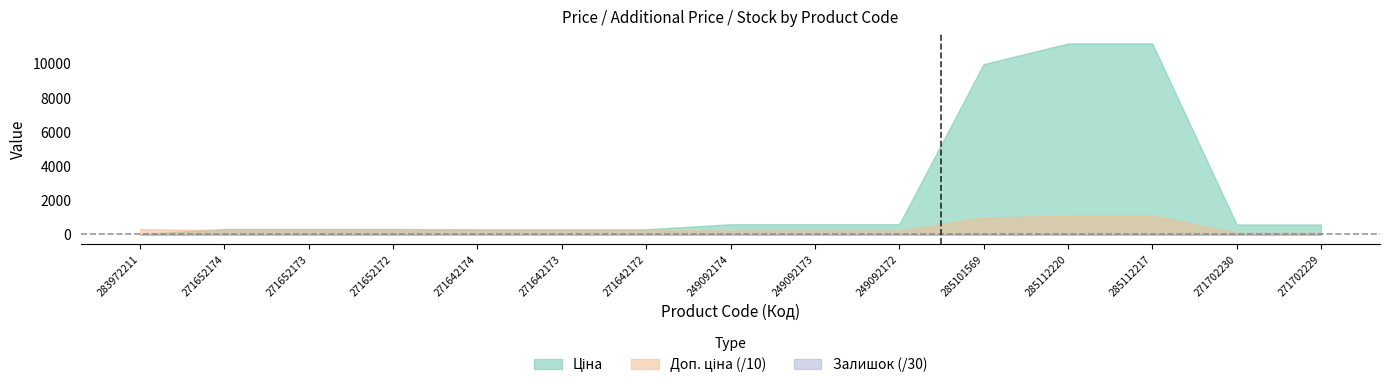

Reading left to right, extract all data points from this chart.

Ціна: 283972211=32.0	271652174=324.8	271652173=324.8	271652172=324.8	271642174=310.3	271642173=310.3	271642172=310.3	249092174=603.7	249092173=603.7	249092172=603.7	285101569=9975.0	285112220=11188.2	285112217=11188.2	271702230=589.9	271702229=589.9
Доп. ціна: 283972211=320.5	271652174=259.8	271652173=259.8	271652172=259.8	271642174=248.2	271642173=248.2	271642172=248.2	249092174=241.5	249092173=241.5	249092172=241.5	285101569=997.5	285112220=1118.8	285112217=1118.8	271702230=108.2	271702229=108.2
Залишок: 283972211=12.0	271652174=1.1	271652173=0.5	271652172=0.1	271642174=0.4	271642173=0.3	271642172=0.1	249092174=10.9	249092173=1.3	249092172=0.0	285101569=0.2	285112220=0.6	285112217=0.6	271702230=24.5	271702229=9.1